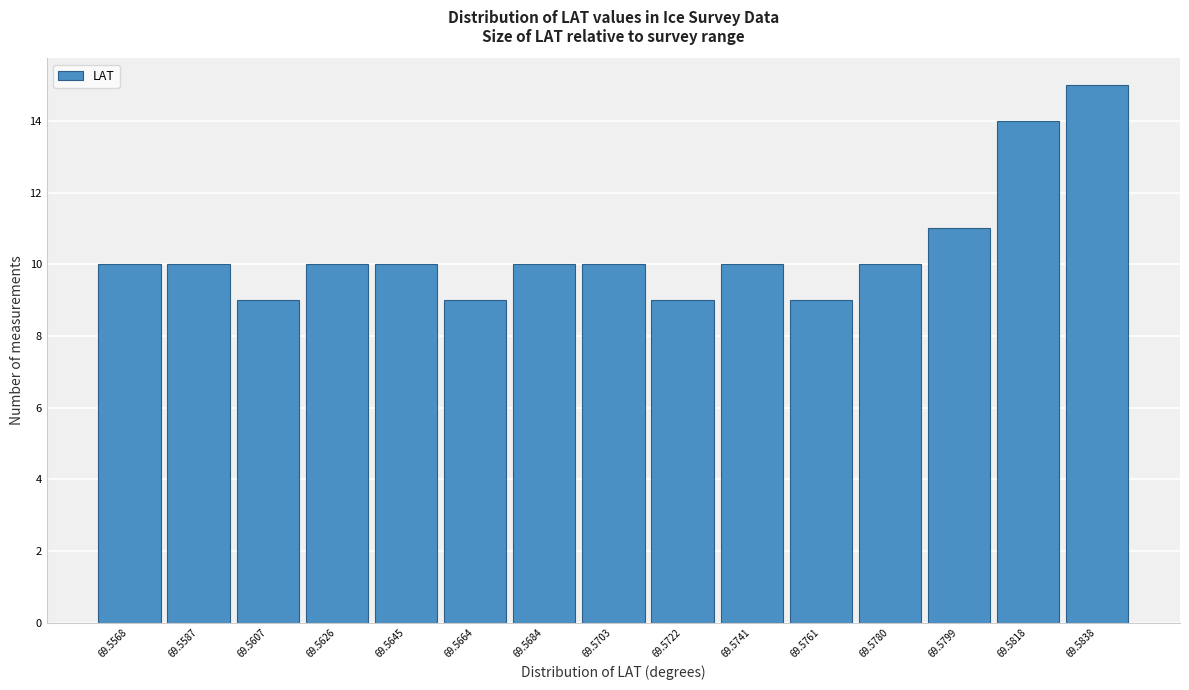

Reading left to right, transcribe all the data shown in this chart.

69.5568=10	69.5587=10	69.5607=9	69.5626=10	69.5645=10	69.5664=9	69.5684=10	69.5703=10	69.5722=9	69.5741=10	69.5761=9	69.5780=10	69.5799=11	69.5818=14	69.5838=15